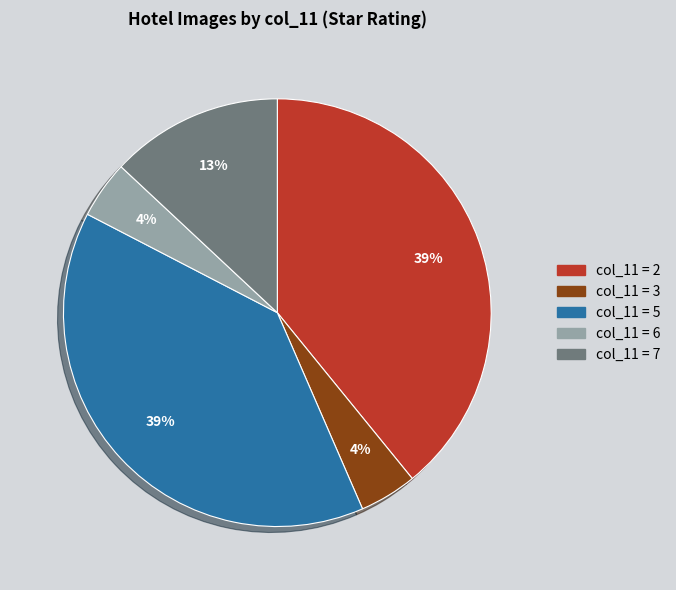

The col_11 = 6 slice represents 4% of the pie. True or false?

True